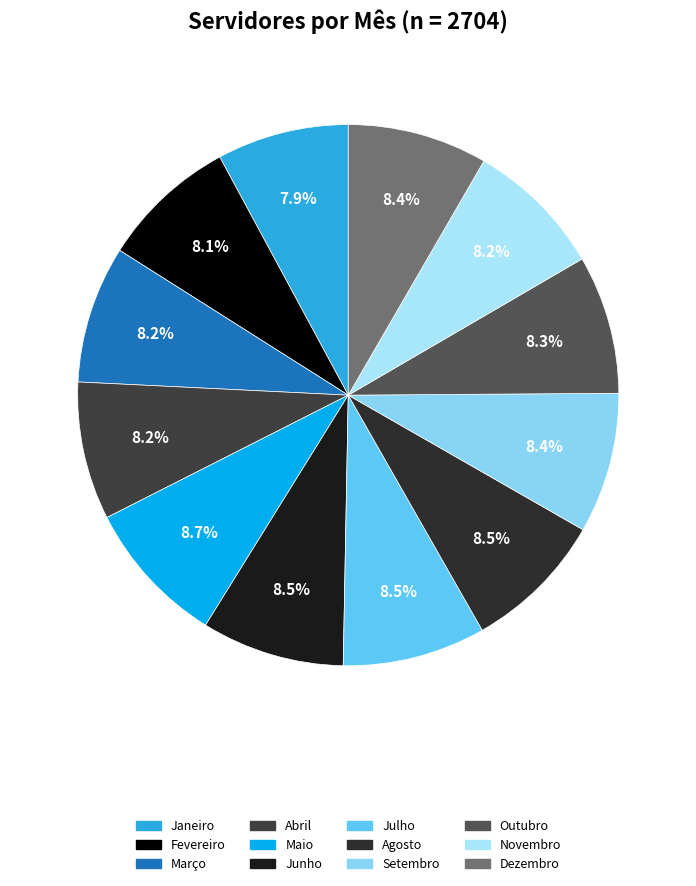

Rank the categories by value from highest to lowest.

Maio, Junho, Julho, Agosto, Setembro, Dezembro, Outubro, Abril, Novembro, Março, Fevereiro, Janeiro